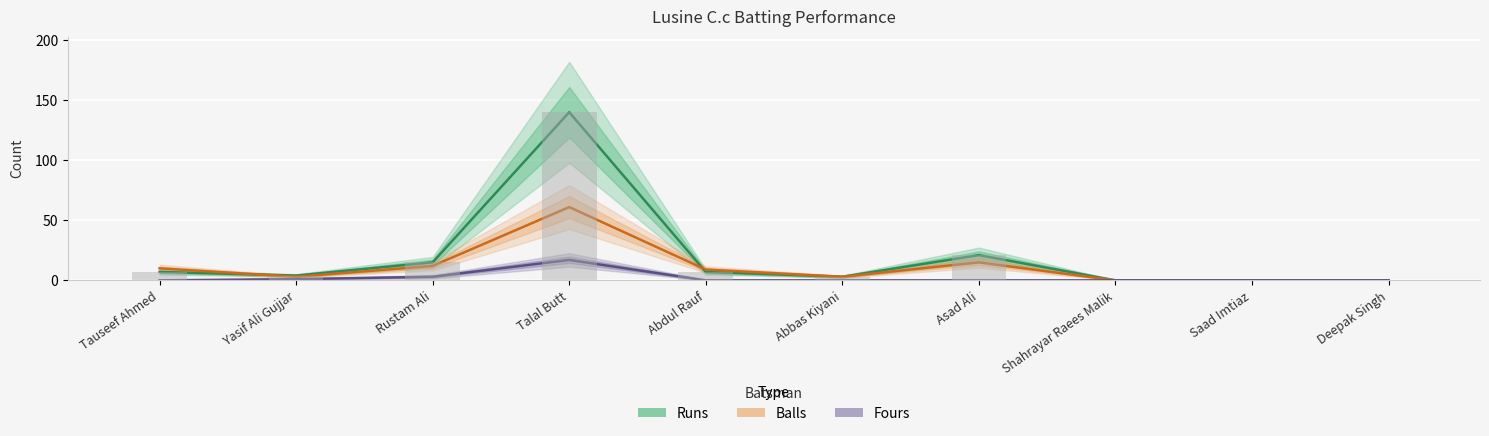

Is the value of Runs at Shahrayar Raees Malik greater than the value of Fours at Saad Imtiaz?

No